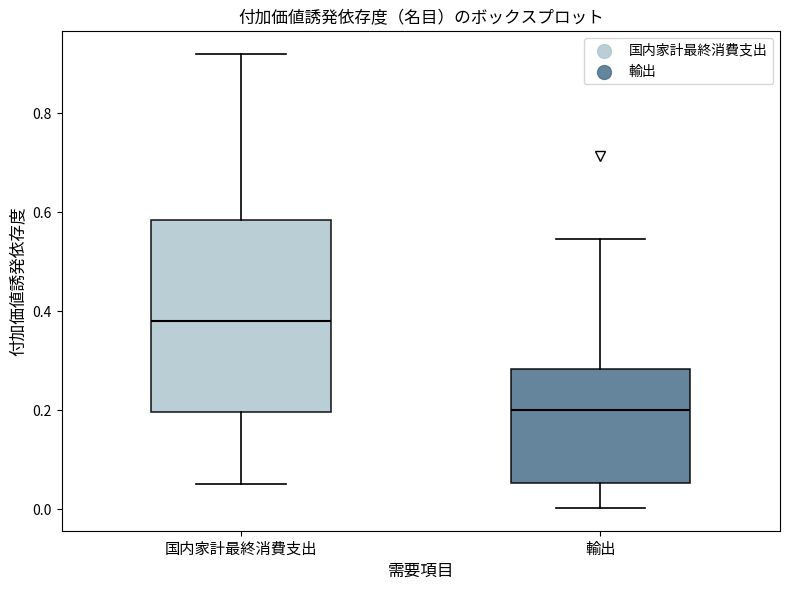

Which box has the lowest median line?

輸出